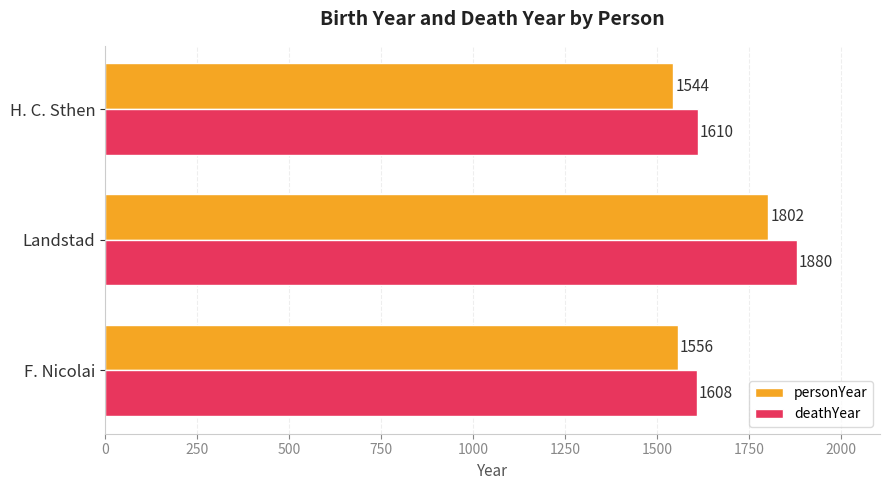

At how many categories does at least one series exceed 1579?

3